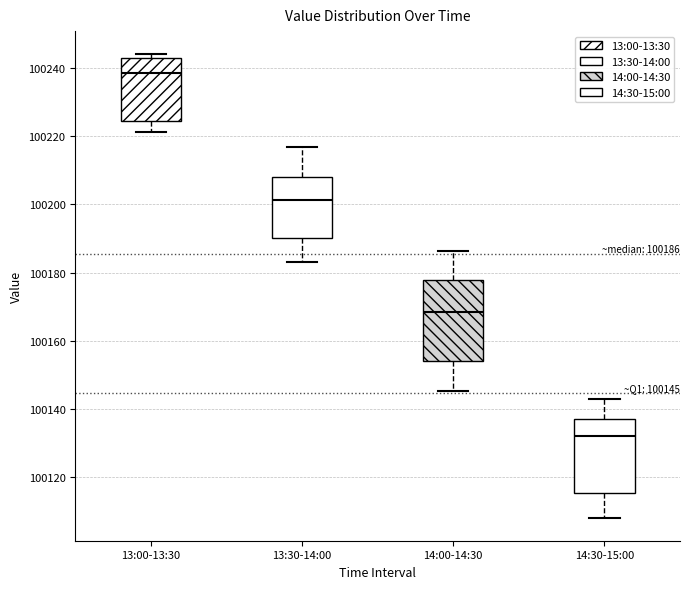

Which box's median line is the lowest?

14:30-15:00